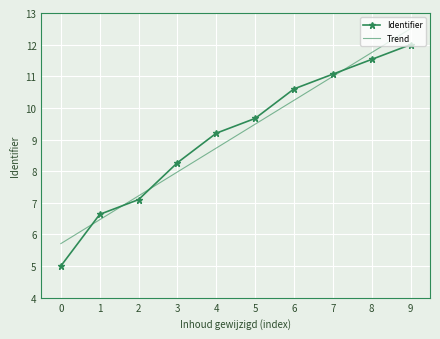

Reading left to right, what are all the values shown in this chart?

Identifier: 0=5.0	1=6.6	2=7.1	3=8.3	4=9.2	5=9.7	6=10.6	7=11.1	8=11.5	9=12.0
Trend: 0=5.7	1=6.5	2=7.2	3=8.0	4=8.7	5=9.5	6=10.2	7=11.0	8=11.7	9=12.5